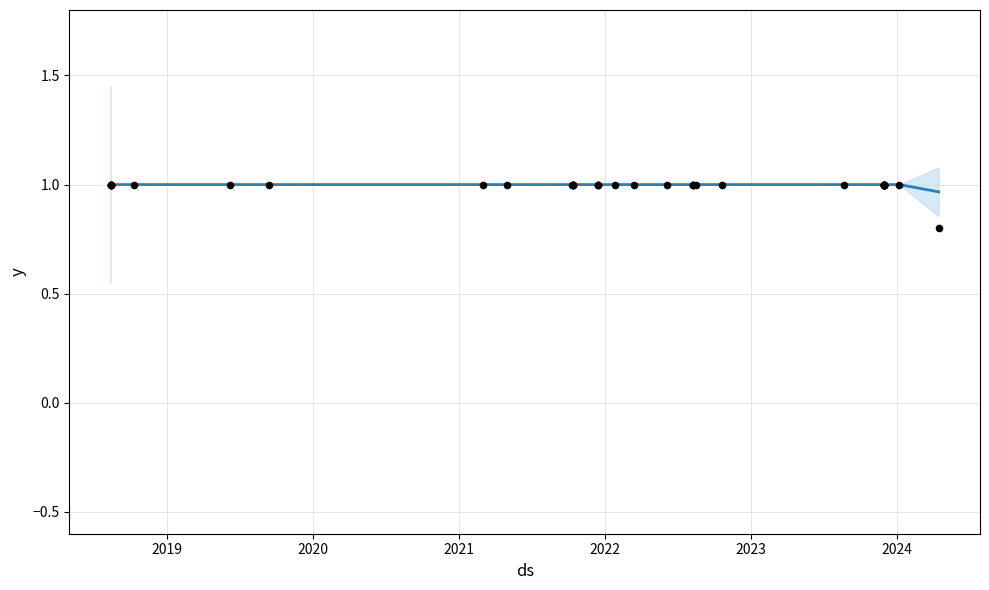

At how many categories does at least one series exceed 0?

40